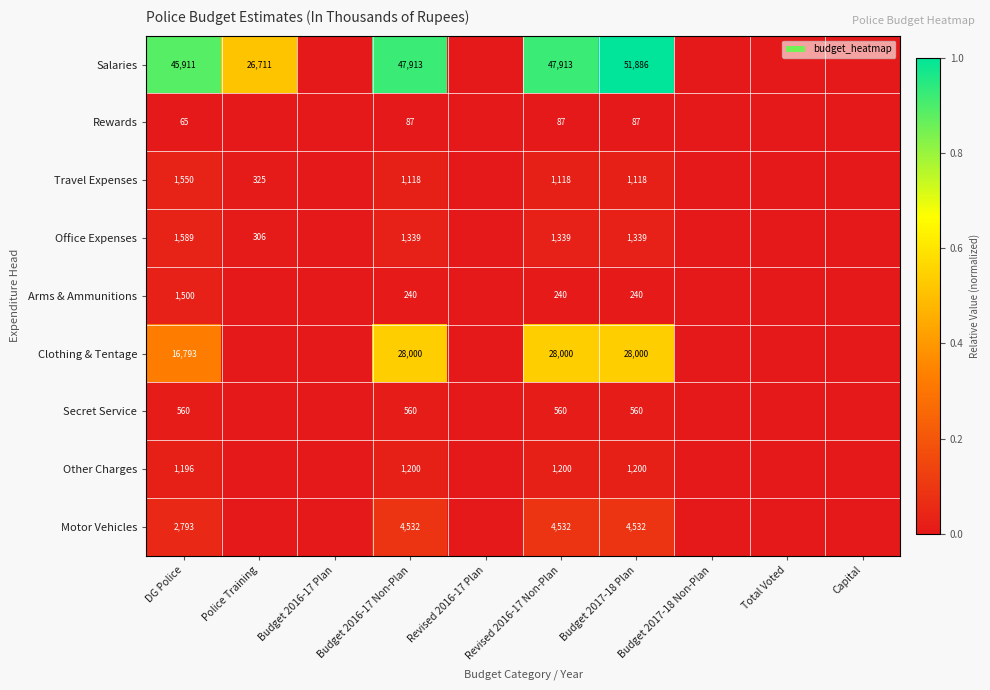

What is the total value across all series at DG Police?

71957